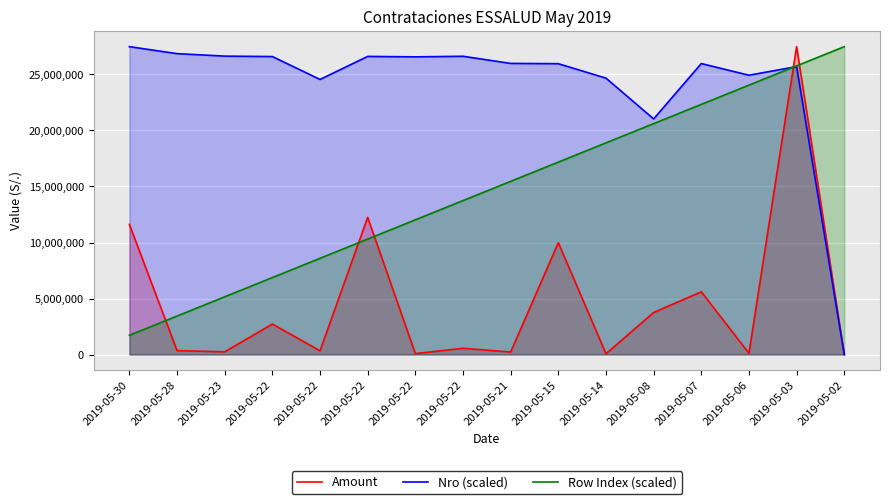

What is the value of the Amount point at the 3rd from the left?

241908.3